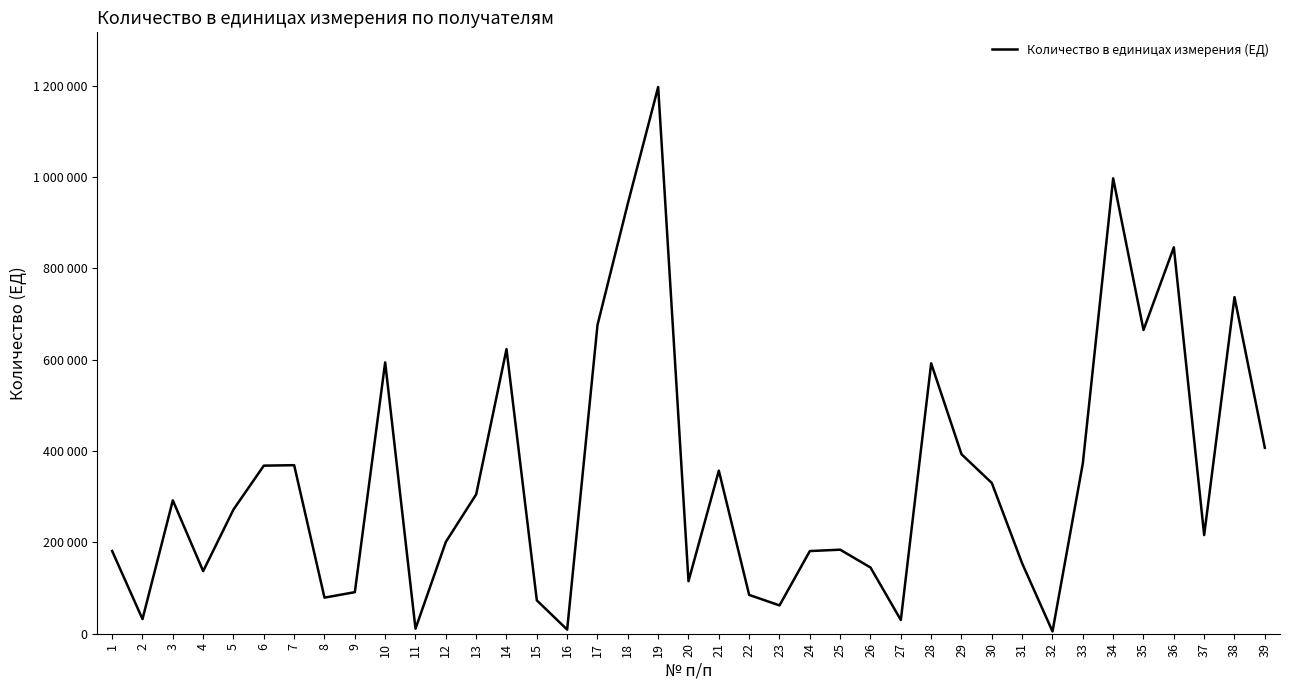

Does the chart display data point markers on the line(s)?

No